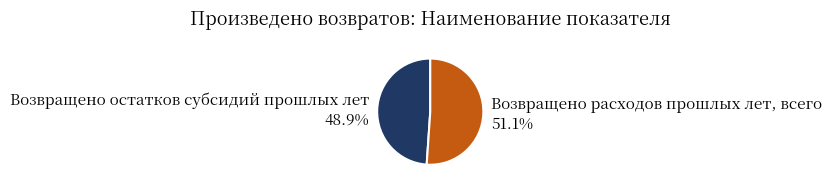

Count the number of slices in the pie.

2